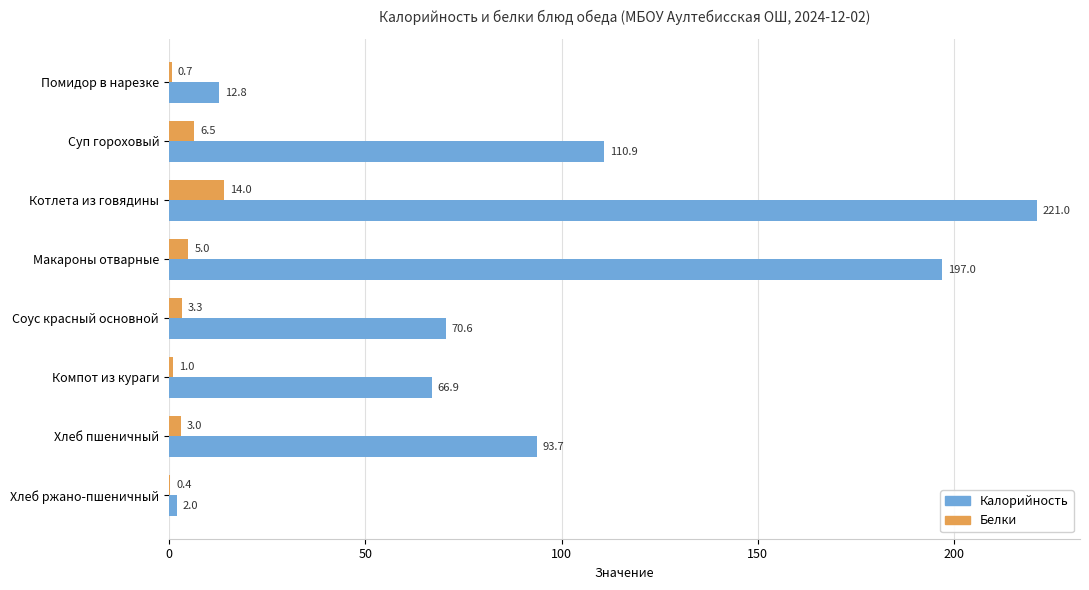

What value does the Калорийность series have at Котлета из говядины?

221.0